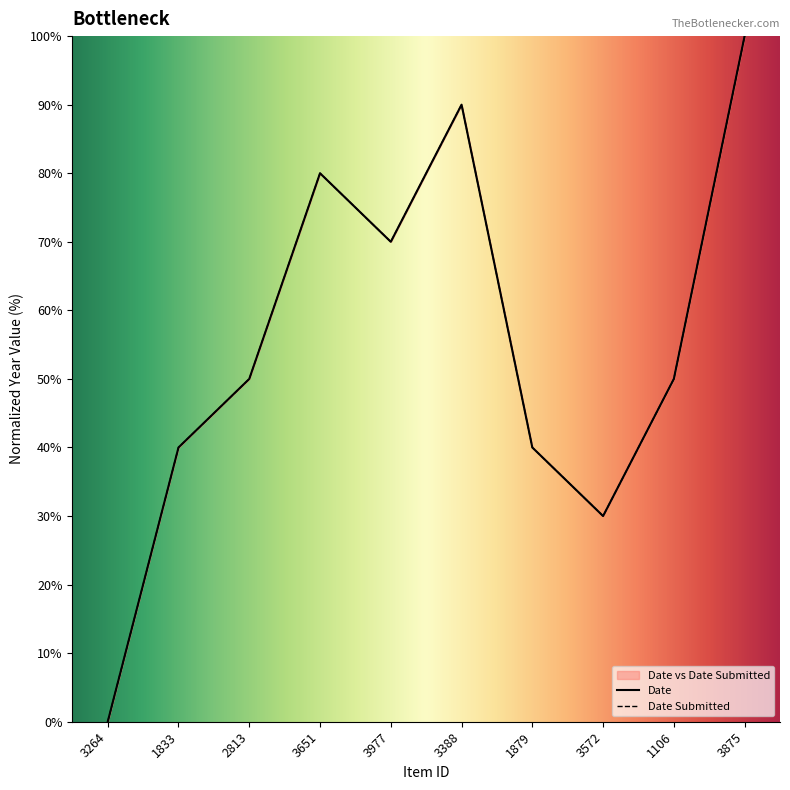

In Date Submitted, how many points are higher than both neighbors (excluding endpoints)?

2